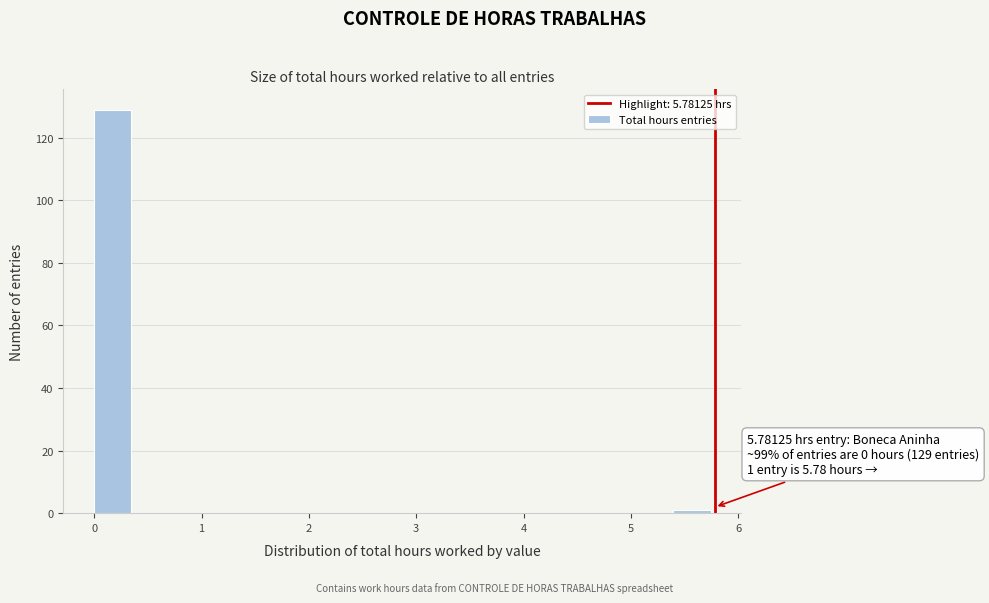

Around what value on the x-axis is the tallest bar? Give the approximate position of its centre, as read against the axis.

0.2